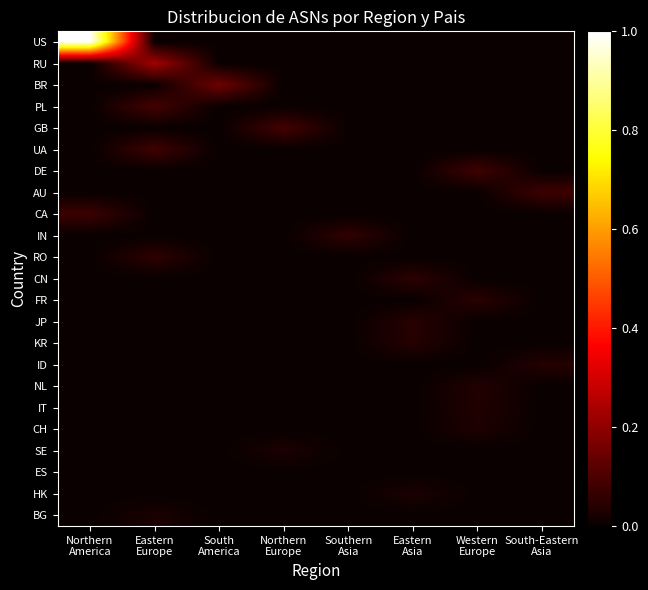

Which series has the largest total across all categories?

US